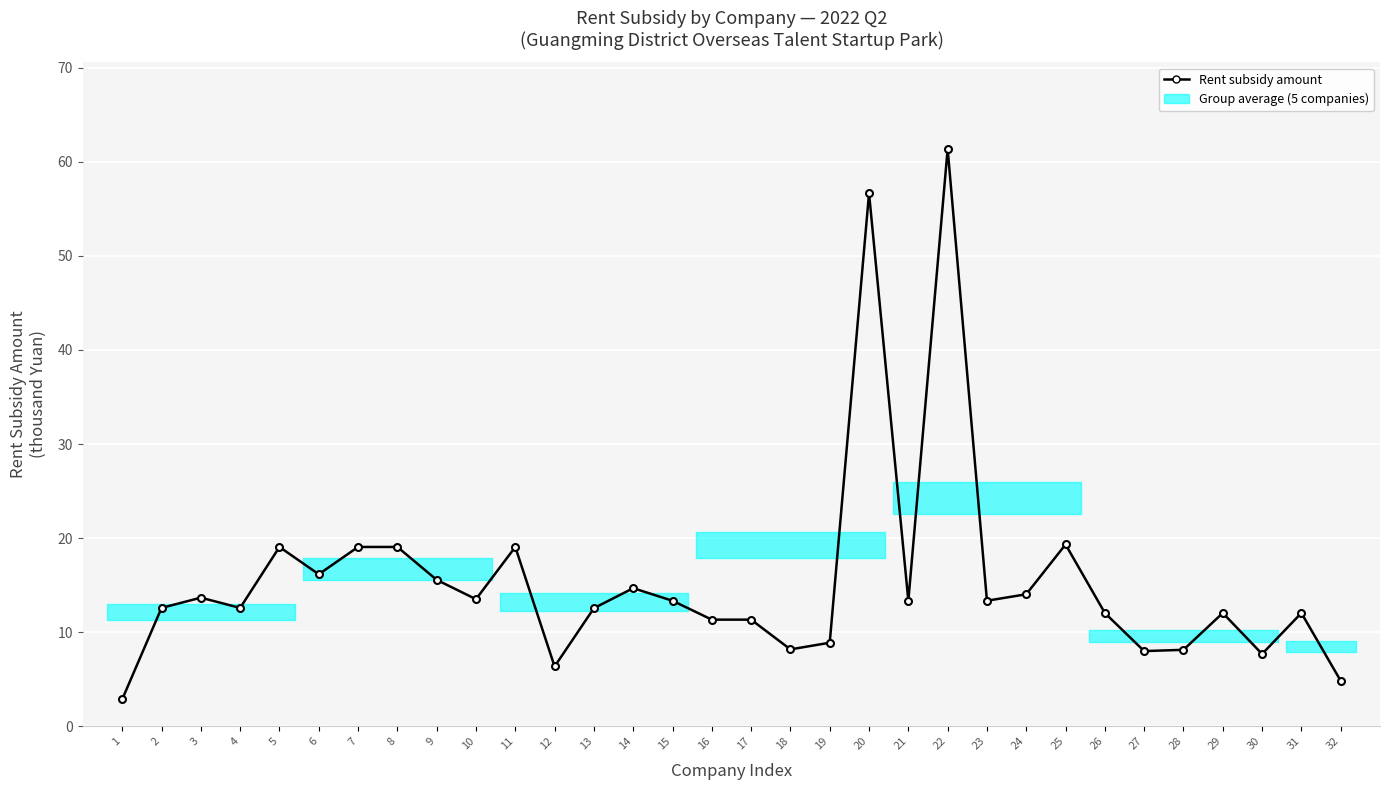

True or false: there are more than 0 points higher than both neighbors.

True